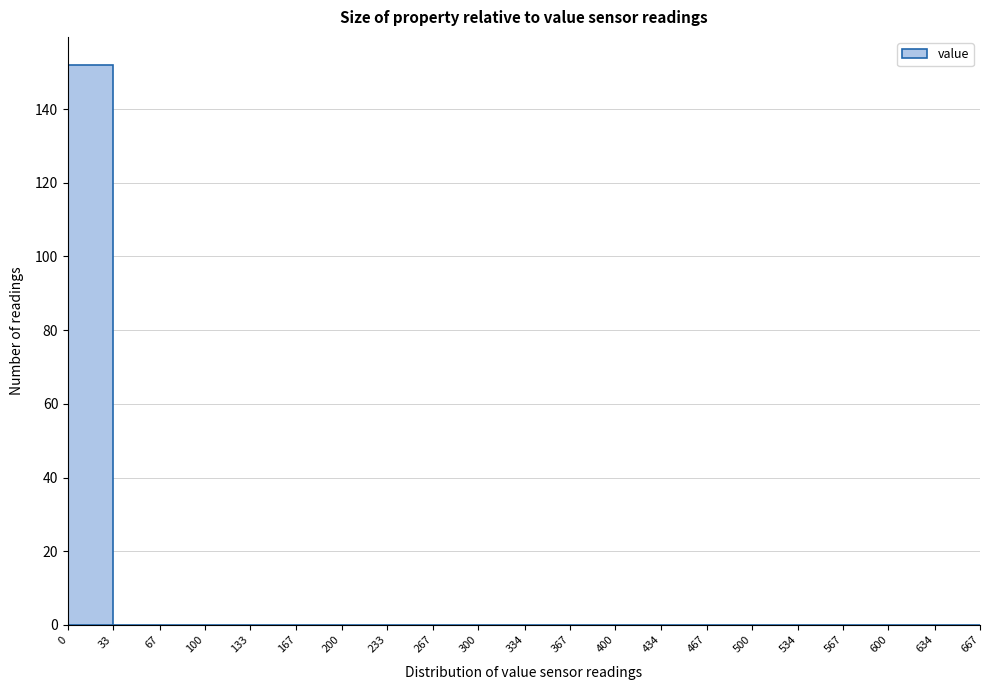

Over which range of the x-axis is the bar tallest?

0 to 33